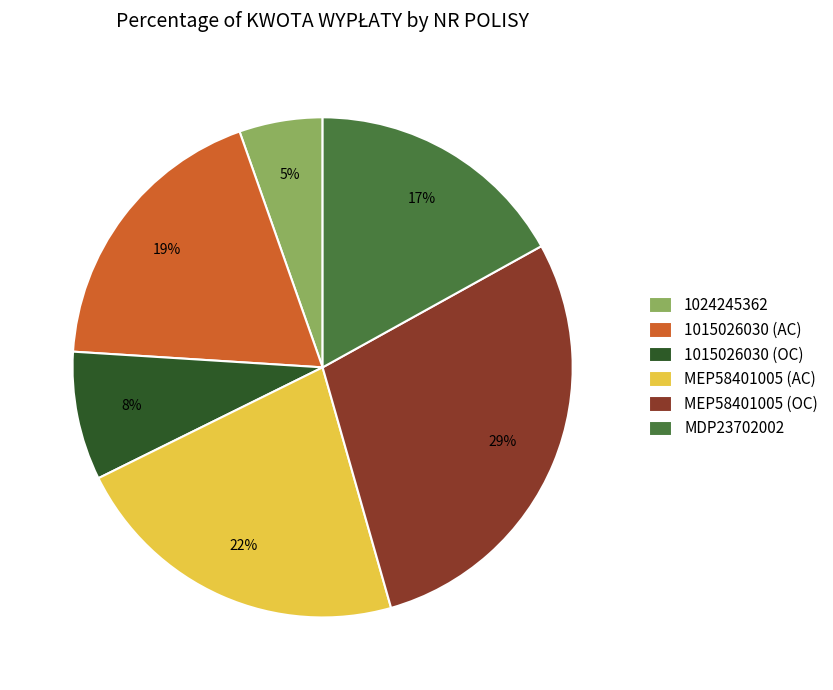

Which has a higher value, MEP58401005 (AC) or MEP58401005 (OC)?

MEP58401005 (OC)